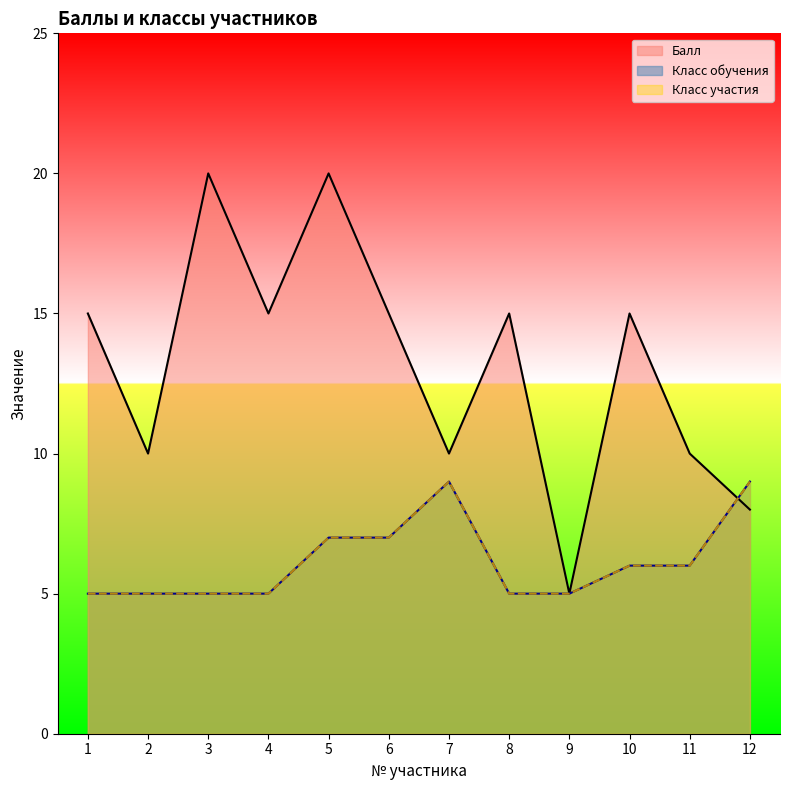

Reading right to left, list all the values displayed in this chart.

Балл: 12=8	11=10	10=15	9=5	8=15	7=10	6=15	5=20	4=15	3=20	2=10	1=15
Класс обучения: 12=9	11=6	10=6	9=5	8=5	7=9	6=7	5=7	4=5	3=5	2=5	1=5
Класс участия: 12=9	11=6	10=6	9=5	8=5	7=9	6=7	5=7	4=5	3=5	2=5	1=5